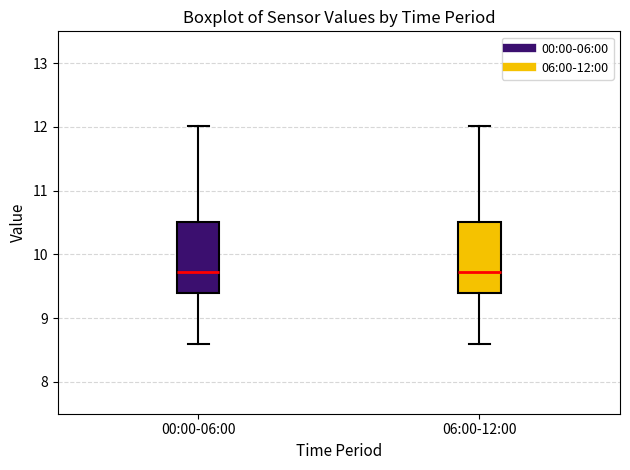

Where does the upper whisker of the box for 06:00-12:00 end on the y-axis? The values are not printed on the chart, so give them approximately, as read against the axis.

12.0